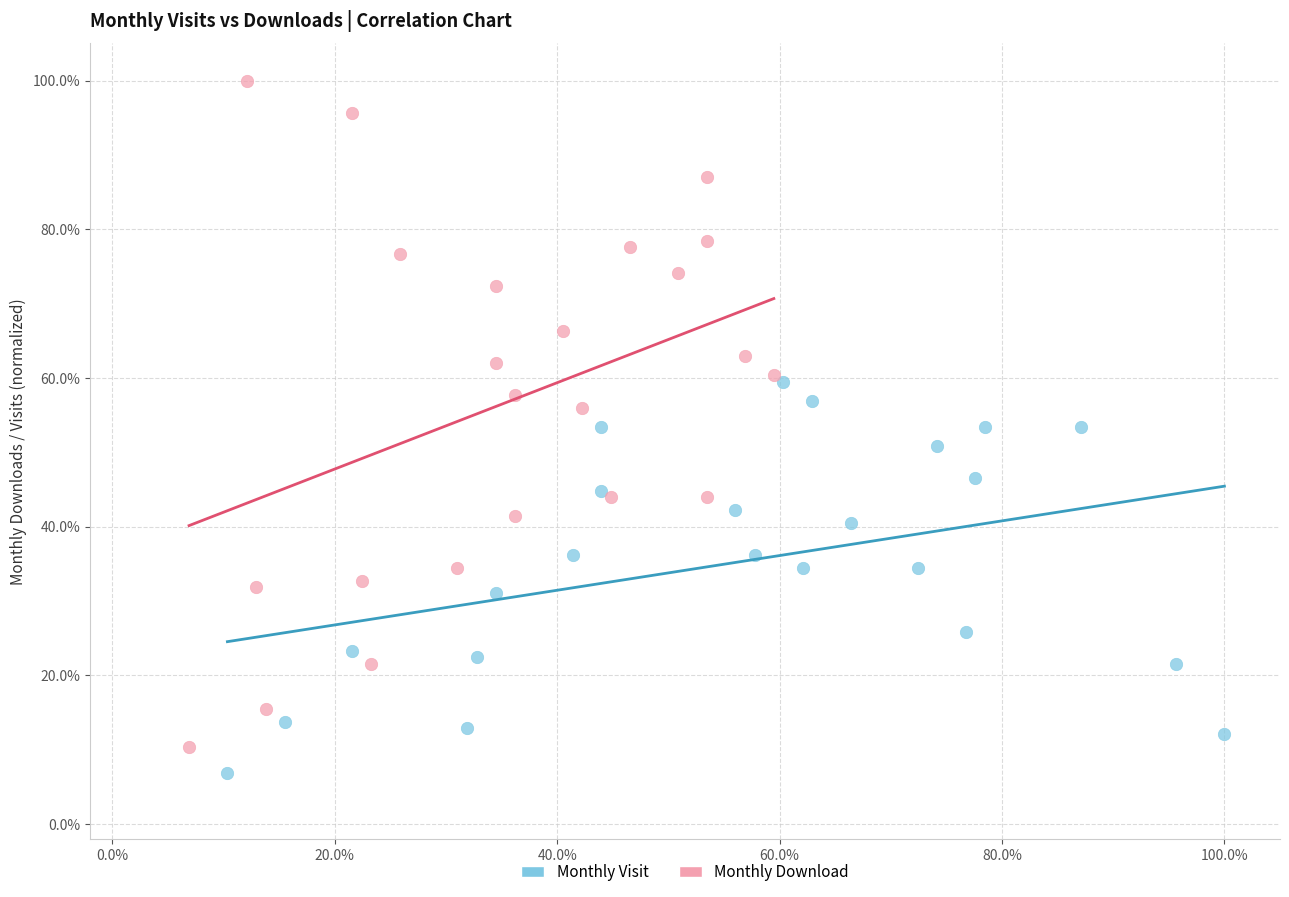

Which series contains the highest Y value?

Monthly Download